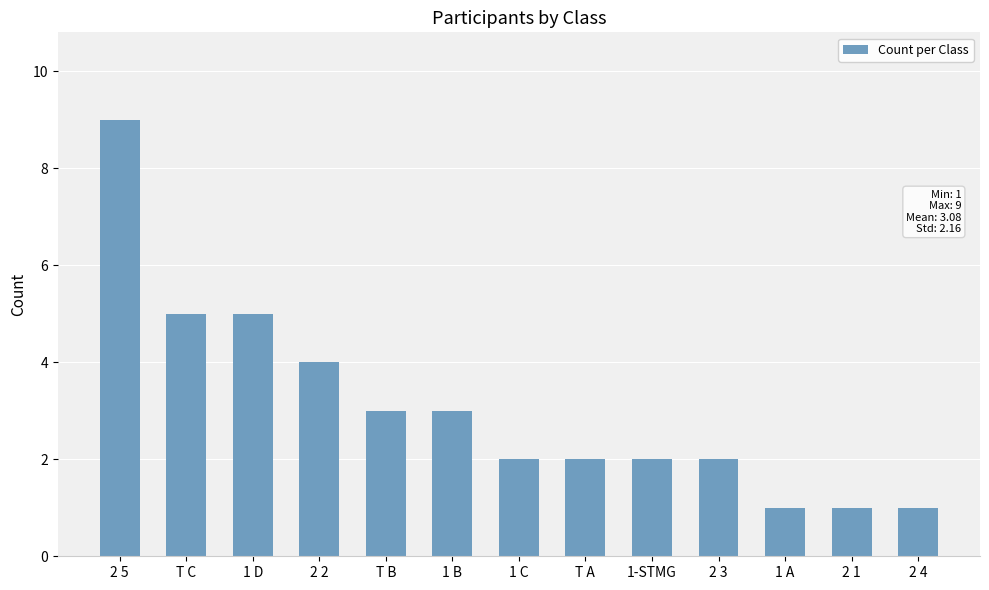

What is the ratio of the value at 1 D to the value at T B?

1.7